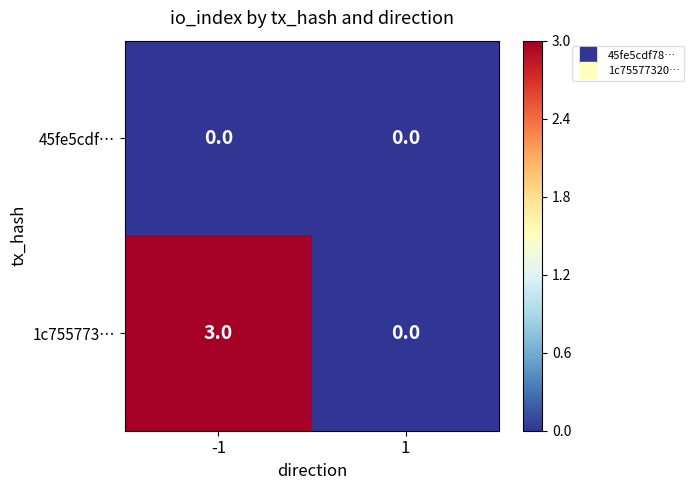

Which series has the largest total across all categories?

1c755773…